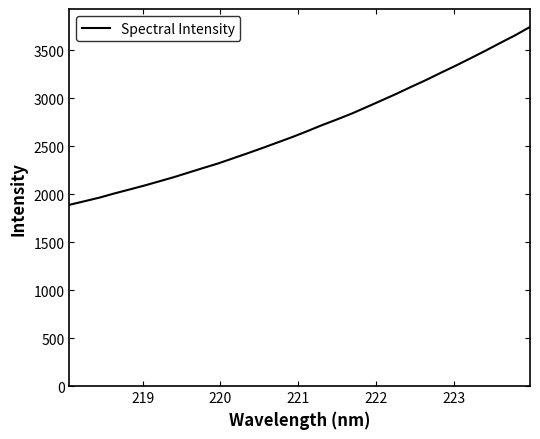

What is the maximum value shown in the chart?

3740.2